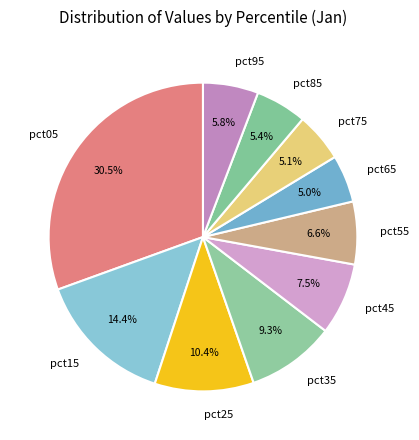

Which category has the biggest portion of the pie?

pct05